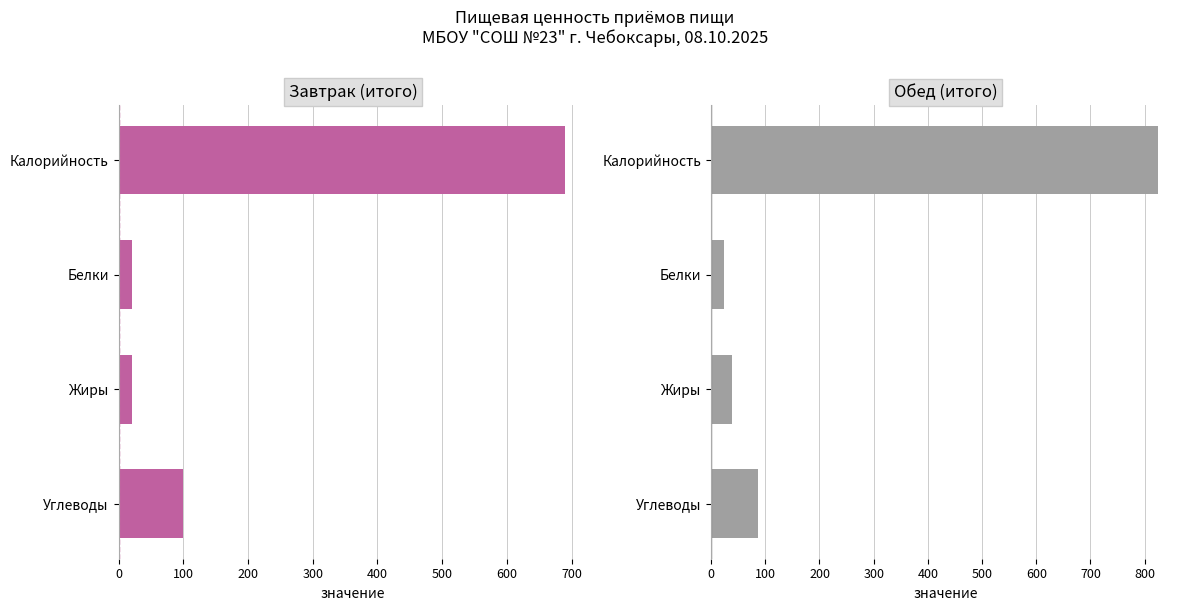

What is the difference between the maximum and minimum values in the Завтрак series?

669.2